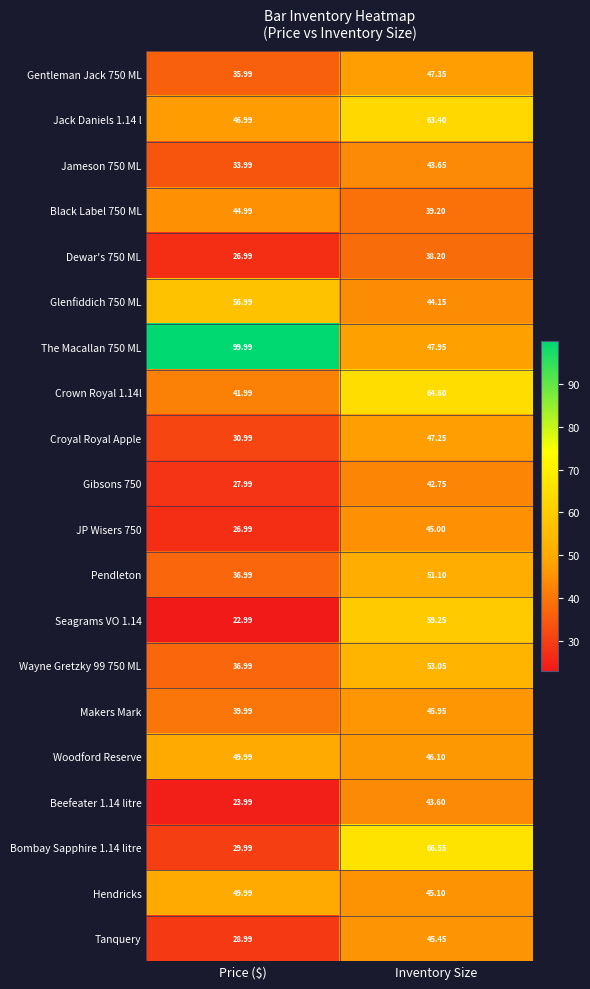

What is the minimum value shown in the chart?

23.0